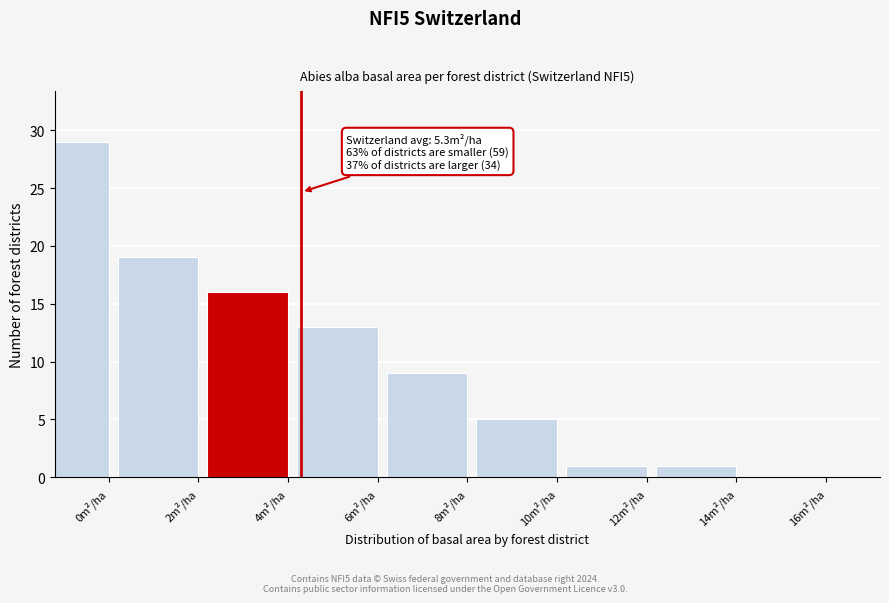

Reading left to right, extract all data points from this chart.

0m²/ha=29	2m²/ha=19	4m²/ha=16	6m²/ha=13	8m²/ha=9	10m²/ha=5	12m²/ha=1	14m²/ha=1	16m²/ha=0